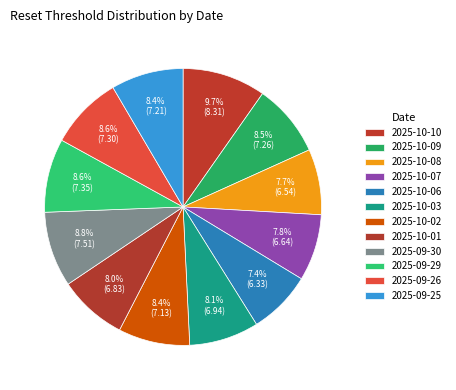

The 2025-09-25 slice represents 1% of the pie. True or false?

False